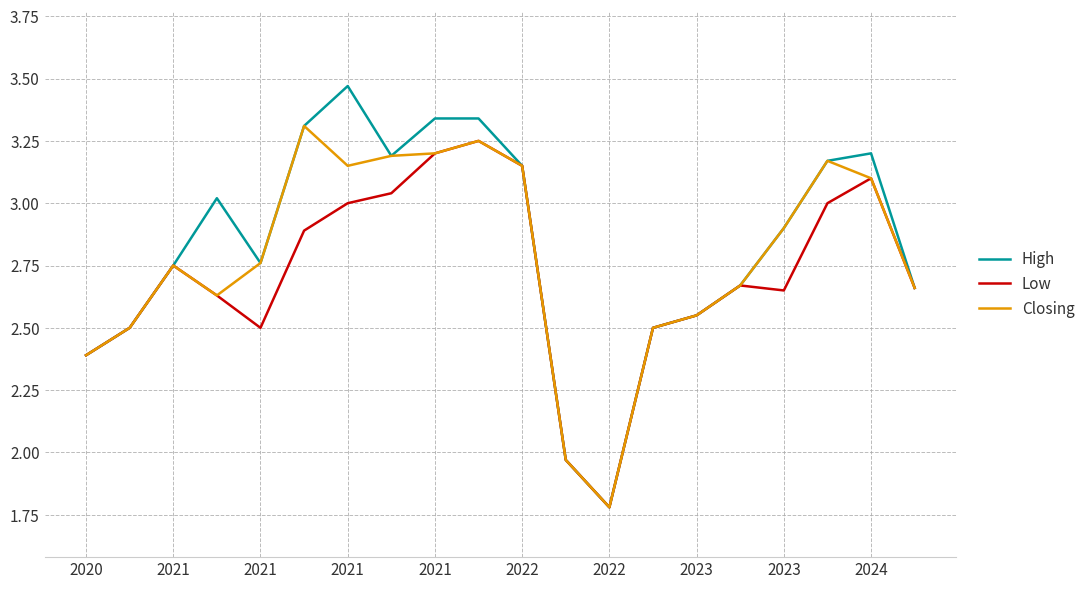

Which series has the largest range (max minus min)?

High